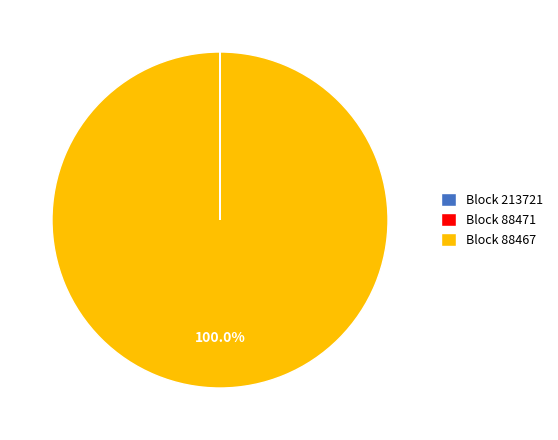

Does any single category account for the majority?

Yes